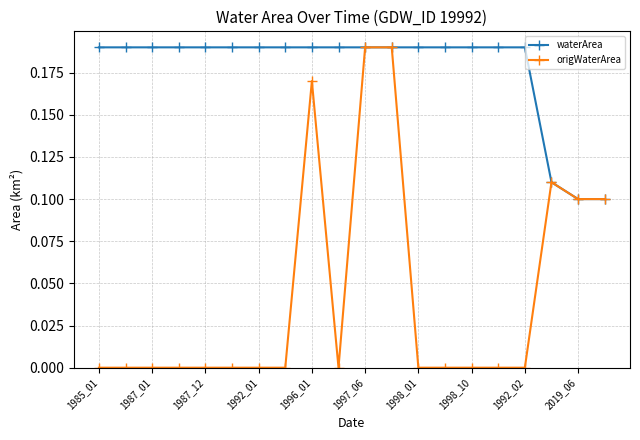

Which series has the largest range (max minus min)?

origWaterArea